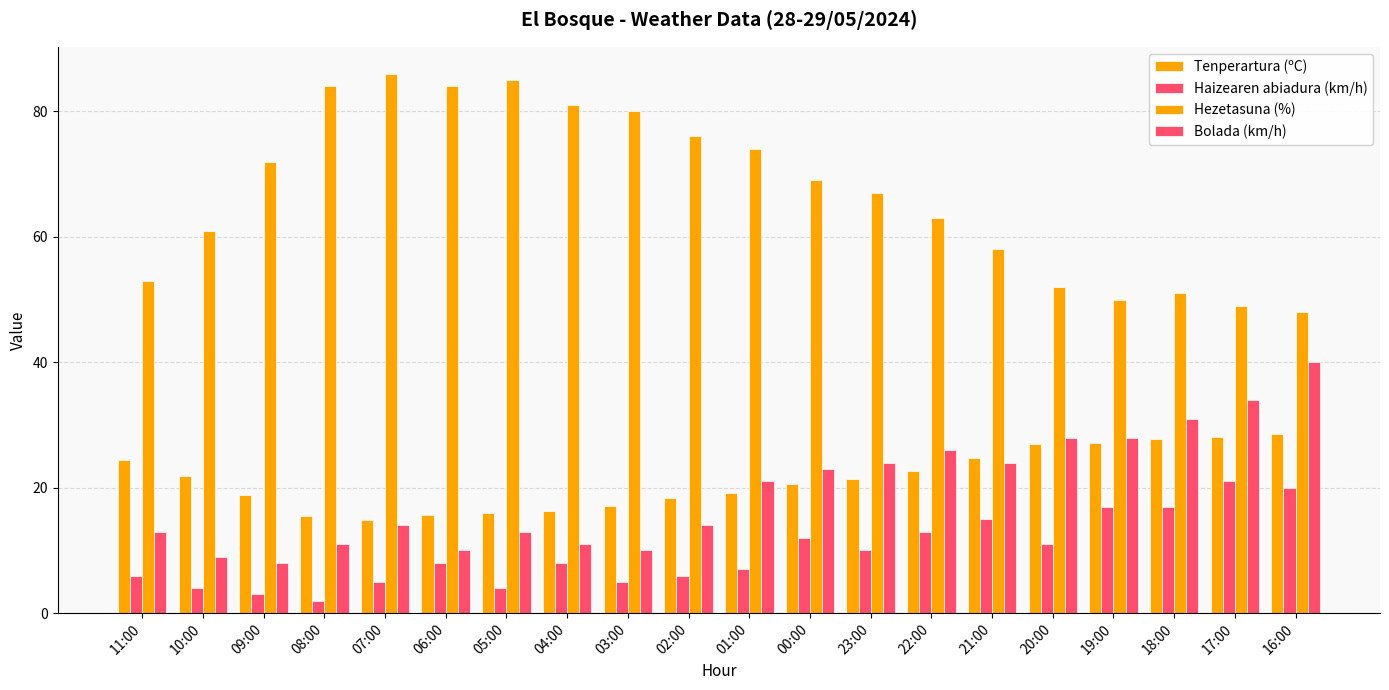

How many bars are there in total?

80